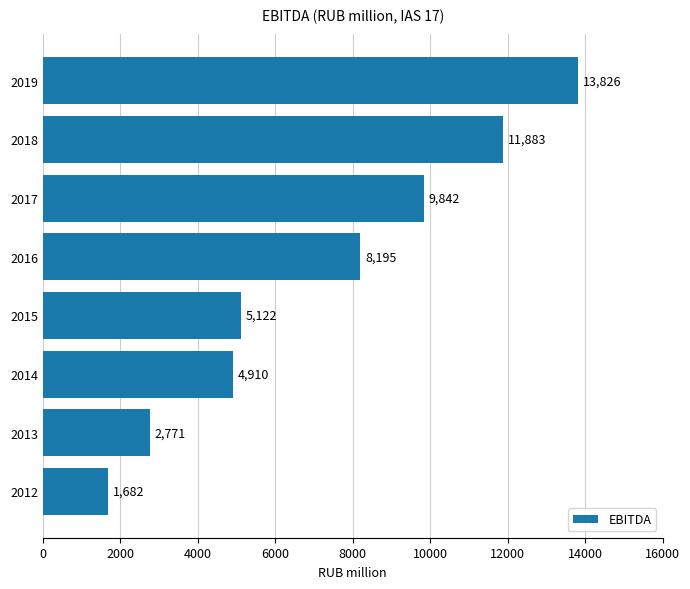

What is the change in value from 2013 to 2015?

+2351